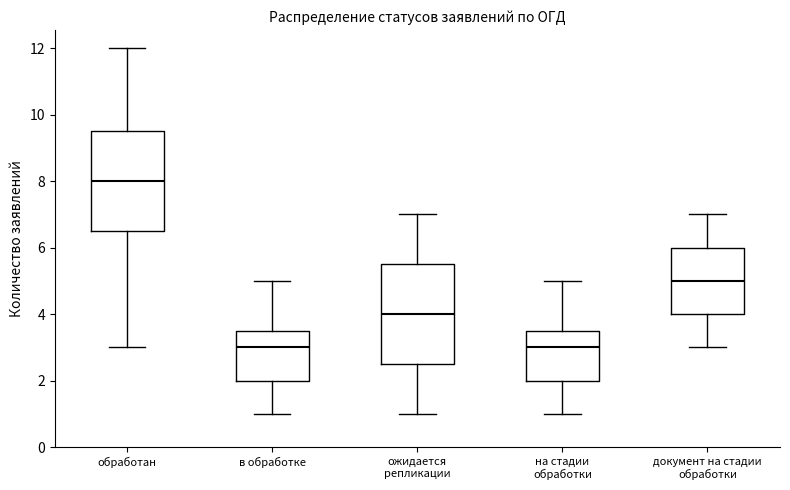

Reading left to right, transcribe this box plot: for each box, give where its median line is, the range the box spans, and where its two whiskers end, as read against the y-axis. The values are not printed on the chart, so give them approximately, as read against the axis.

обработан: median 8.0, box 6.6 to 9.6, whiskers 3.0 to 12.0
в обработке: median 3.0, box 2.0 to 3.6, whiskers 1.0 to 5.0
ожидается репликации: median 4.0, box 2.6 to 5.6, whiskers 1.0 to 7.0
на стадии обработки: median 3.0, box 2.0 to 3.6, whiskers 1.0 to 5.0
документ на стадии обработки: median 5.0, box 4.0 to 6.0, whiskers 3.0 to 7.0